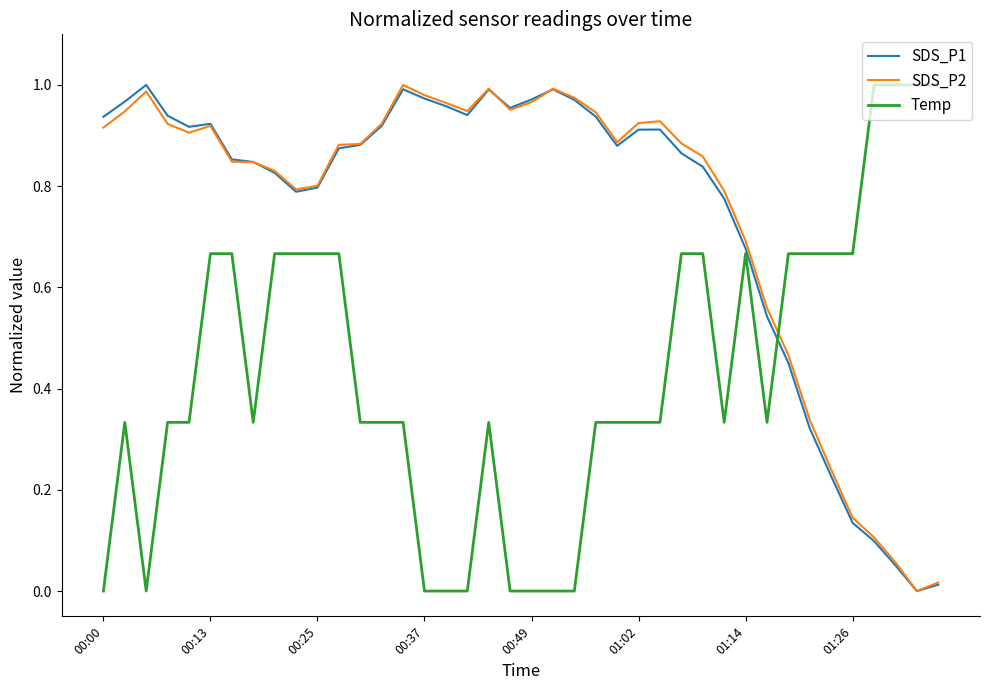

Reading left to right, what are all the values shown in this chart?

SDS_P1: 0.9	1.0	1.0	0.9	0.9	0.9	0.9	0.8	0.8	0.8	0.8	0.9	0.9	0.9	1.0	1.0	1.0	0.9	1.0	1.0	1.0	1.0	1.0	0.9	0.9	0.9	0.9	0.9	0.8	0.8	0.7	0.5	0.5	0.3	0.2	0.1	0.1	0.1	0.0	0.0
SDS_P2: 0.9	0.9	1.0	0.9	0.9	0.9	0.8	0.8	0.8	0.8	0.8	0.9	0.9	0.9	1.0	1.0	1.0	0.9	1.0	1.0	1.0	1.0	1.0	0.9	0.9	0.9	0.9	0.9	0.9	0.8	0.7	0.6	0.5	0.3	0.2	0.1	0.1	0.1	0.0	0.0
Temp: 0.0	0.3	0.0	0.3	0.3	0.7	0.7	0.3	0.7	0.7	0.7	0.7	0.3	0.3	0.3	0.0	0.0	0.0	0.3	0.0	0.0	0.0	0.0	0.3	0.3	0.3	0.3	0.7	0.7	0.3	0.7	0.3	0.7	0.7	0.7	0.7	1.0	1.0	1.0	1.0